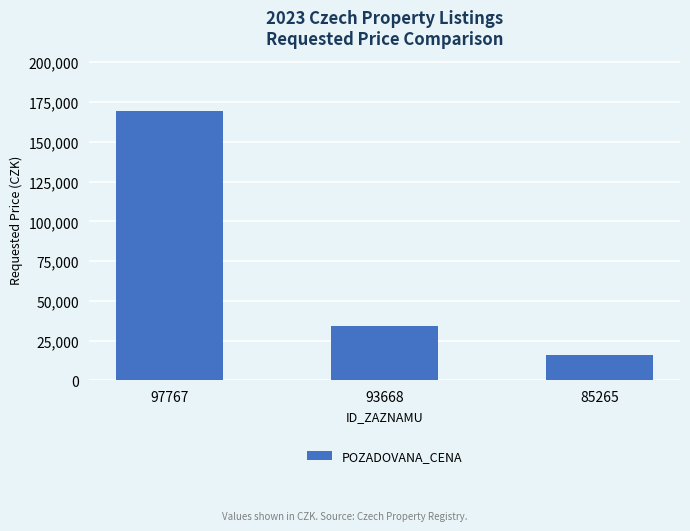

Reading left to right, list all the values displayed in this chart.

169000	34270	16000